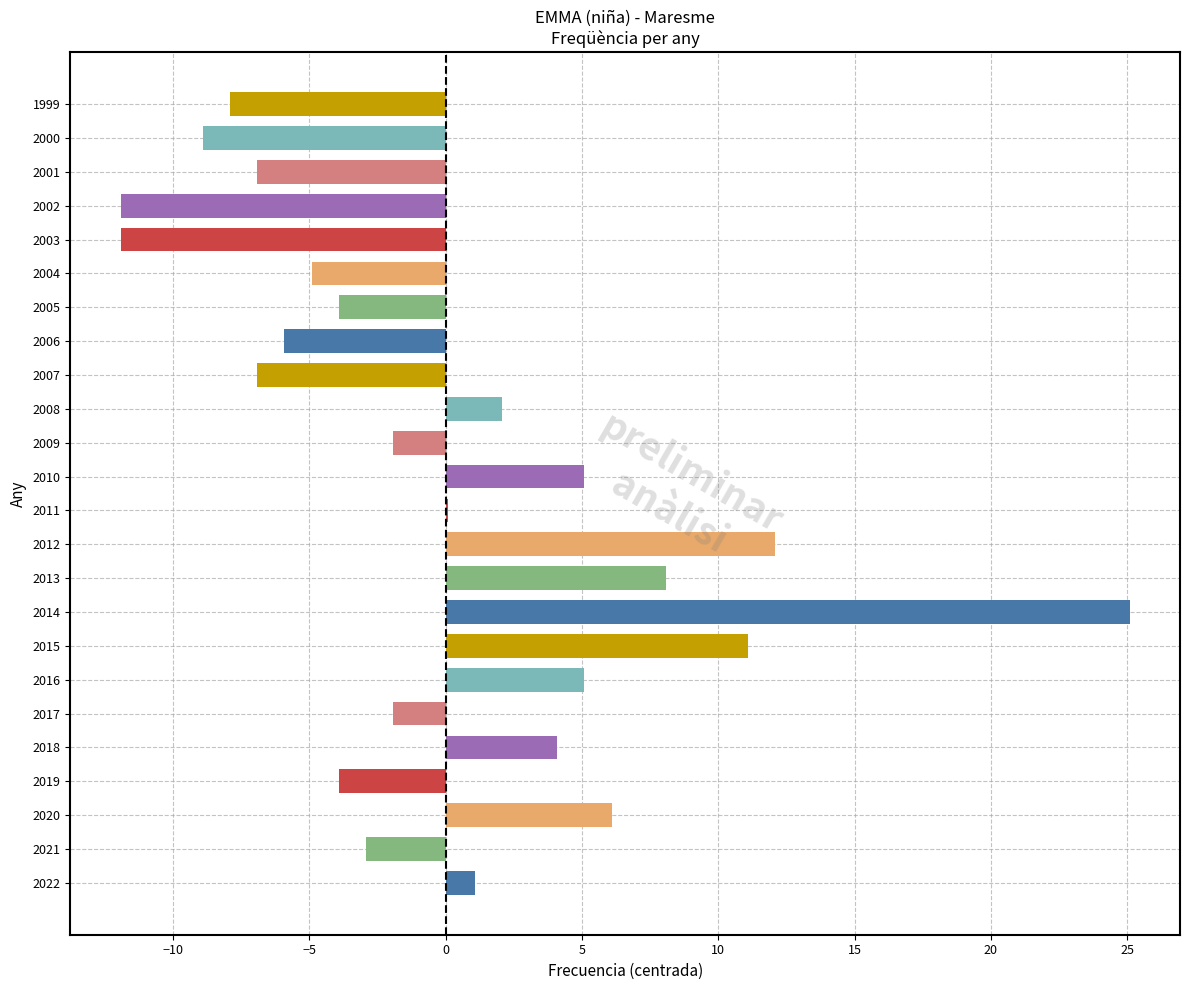

The chart shows a value of 2.8 at 2013. True or false?

False